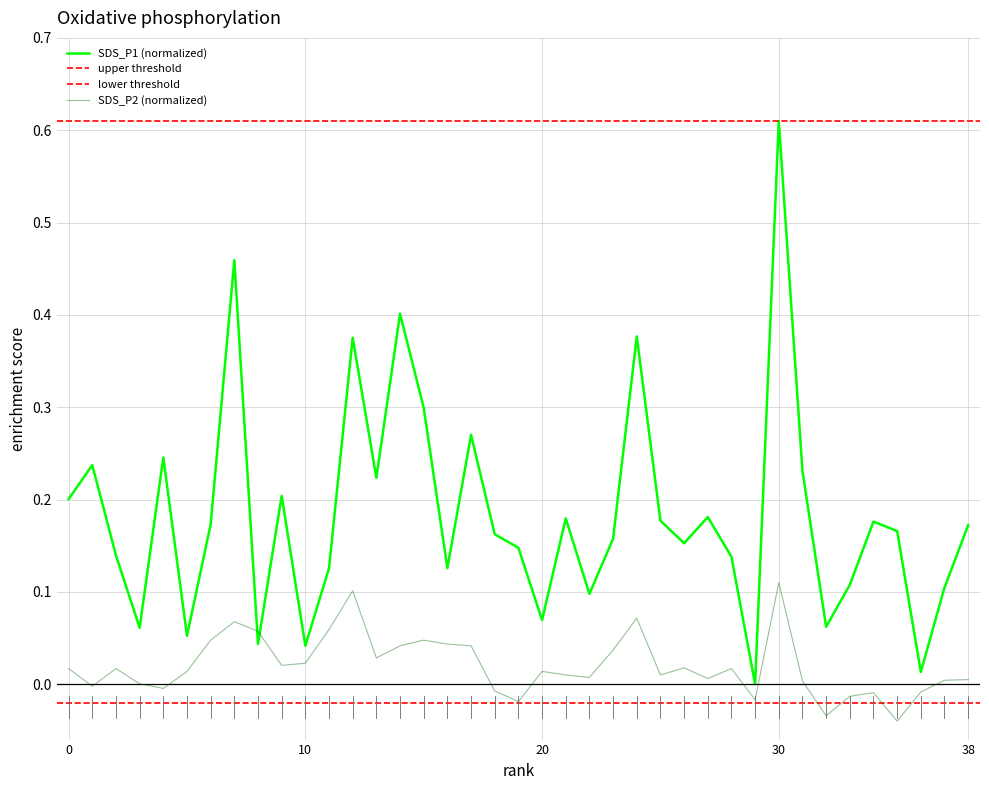

How many times do SDS_P1 and SDS_P2 cross each other?

2